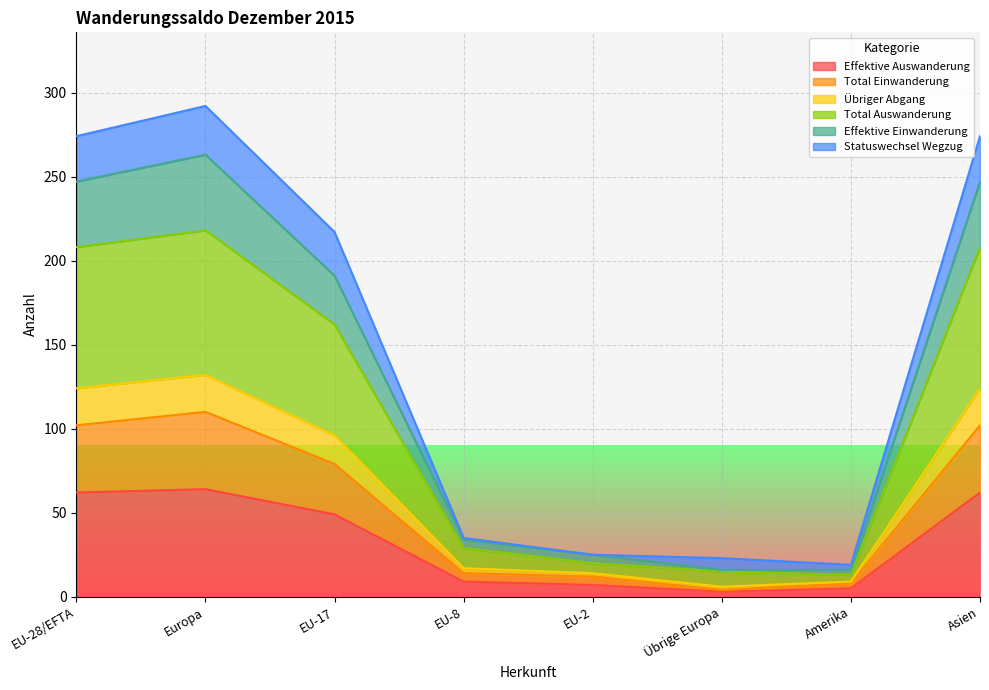

What is the maximum value for Effektive Auswanderung?

64